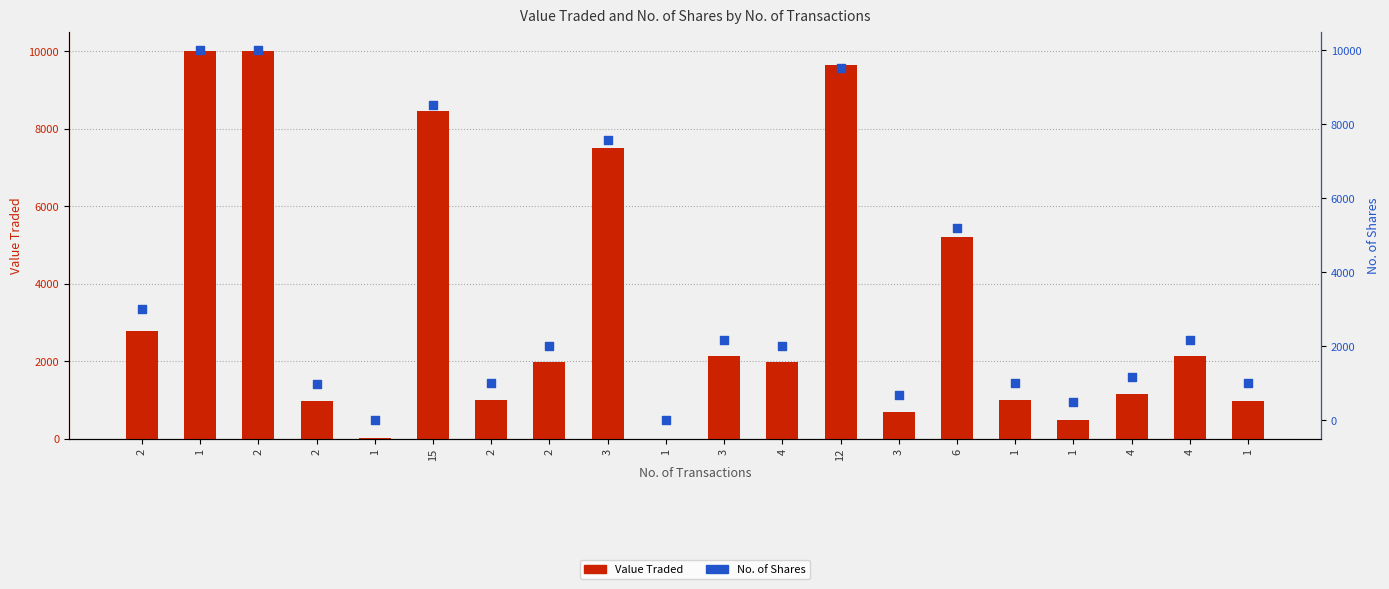

At how many categories does at least one series exceed 2157?

9